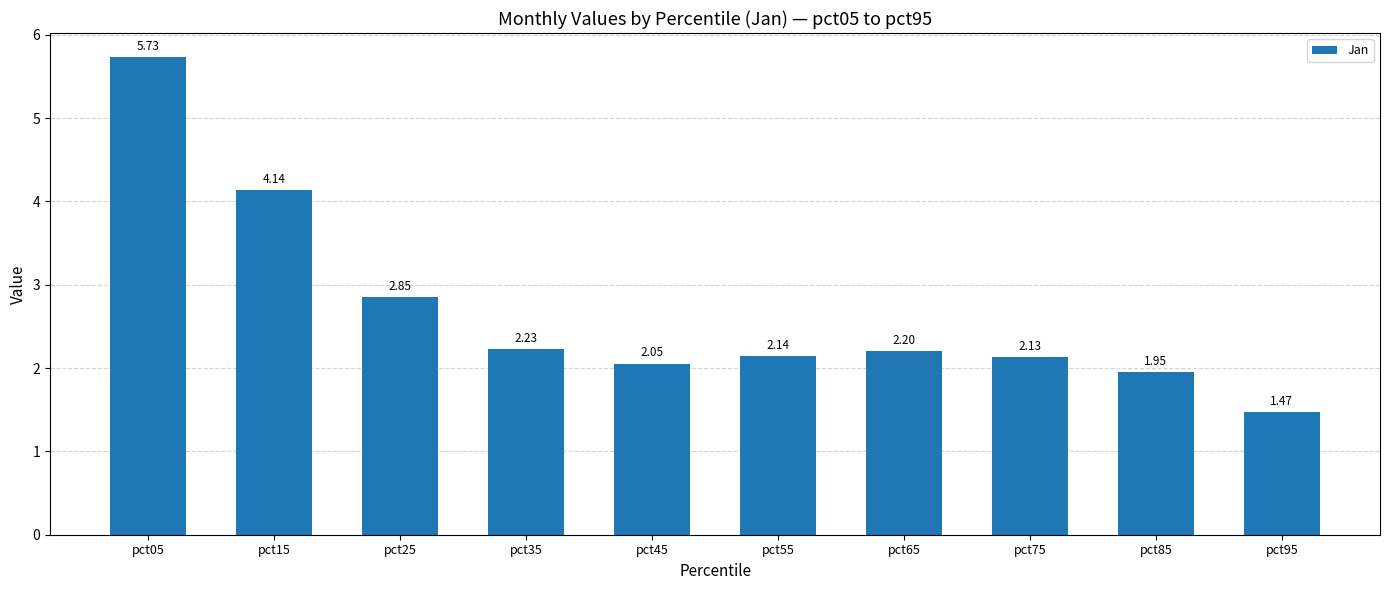

How many bars are there in total?

10